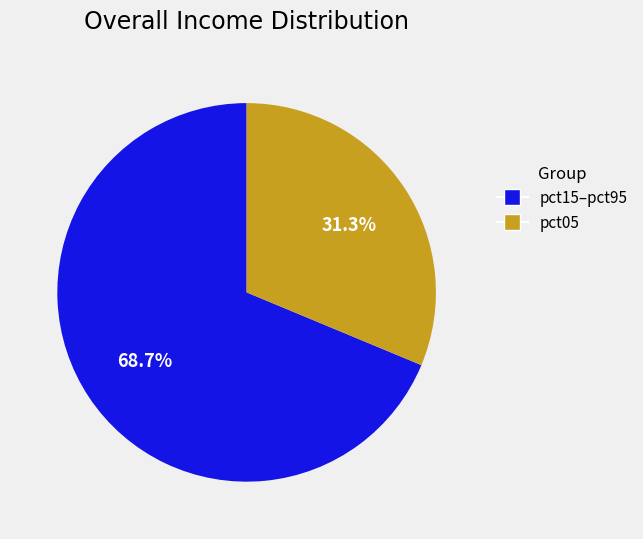

To the nearest percent, what is the average slice percentage?

50%